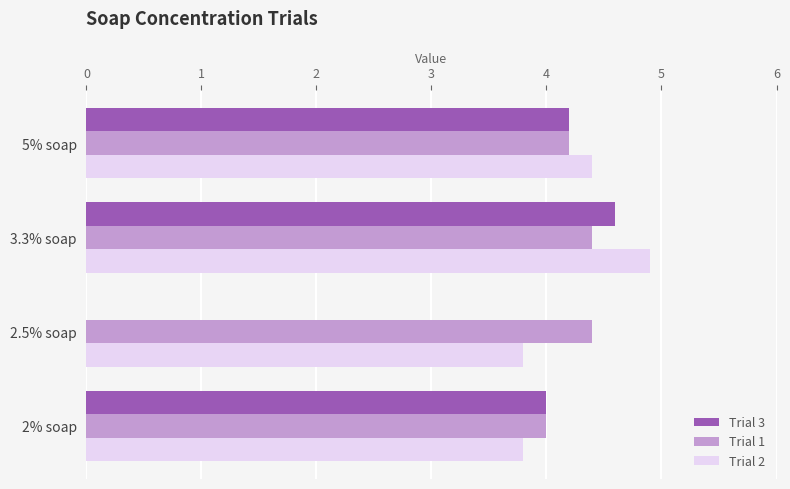

Is it true that Trial 1 equals 4.2 at 5% soap?

True